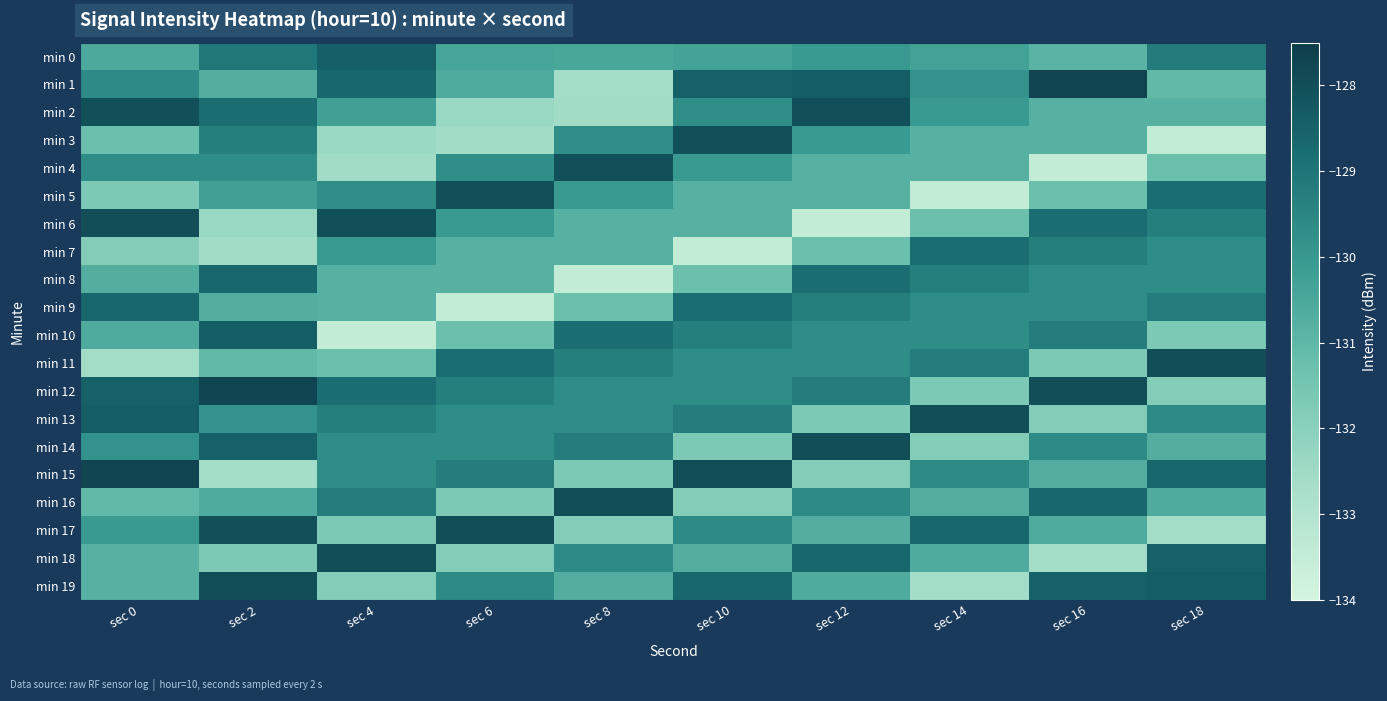

How many distinct data groups are displayed?

20